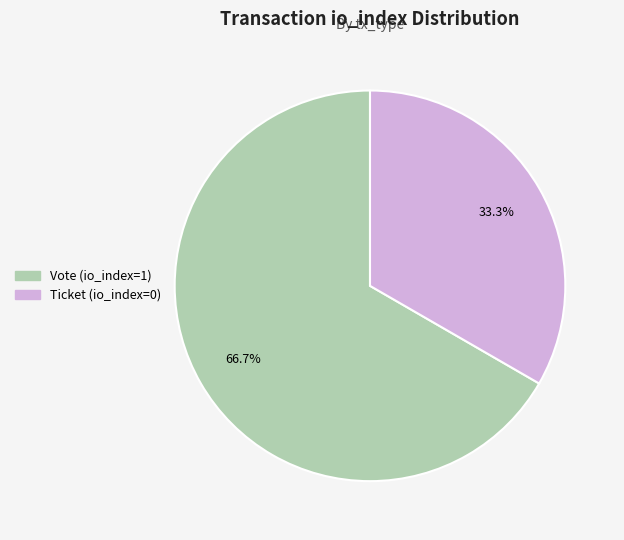

To the nearest percent, what is the difference between the Ticket and Vote slice percentages?

33%